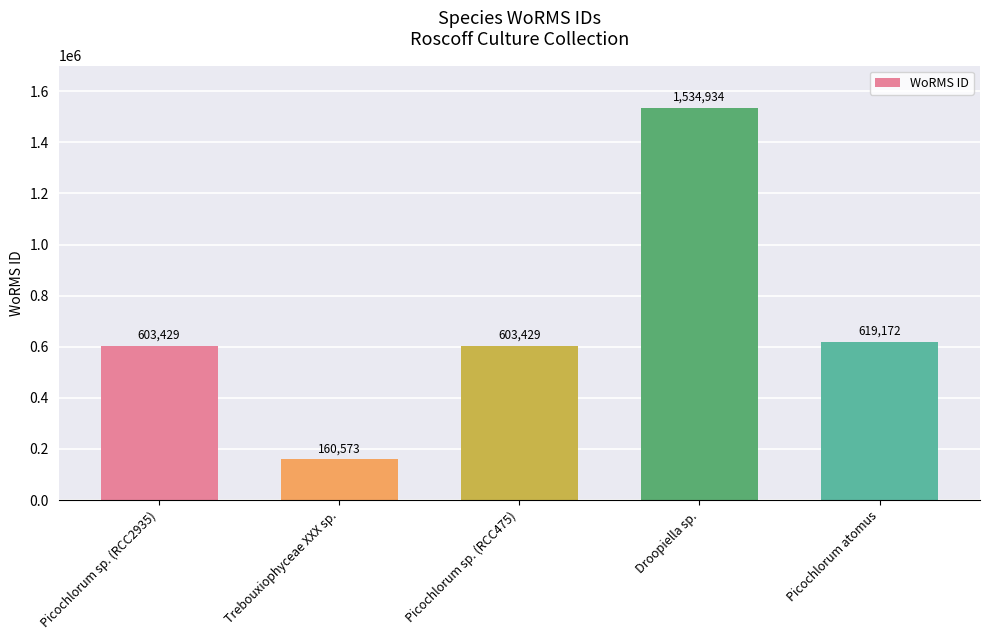

What is the change in value from Picochlorum sp. (RCC475) to Droopiella sp.?

+931505